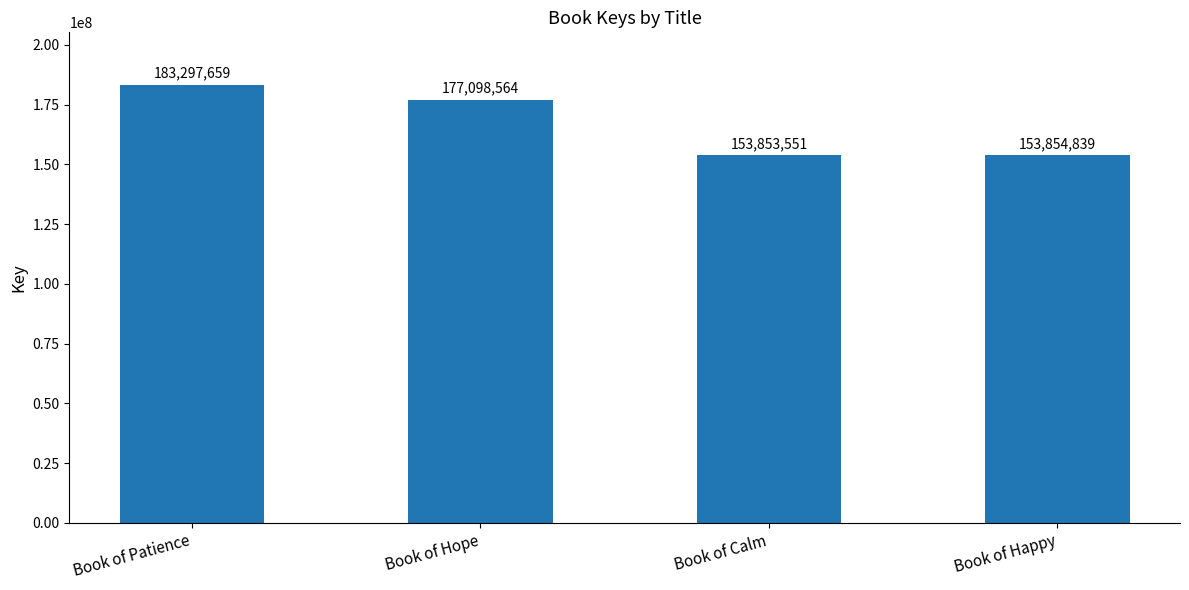

Reading right to left, transcribe all the data shown in this chart.

Book of Happy=153854839	Book of Calm=153853551	Book of Hope=177098564	Book of Patience=183297659